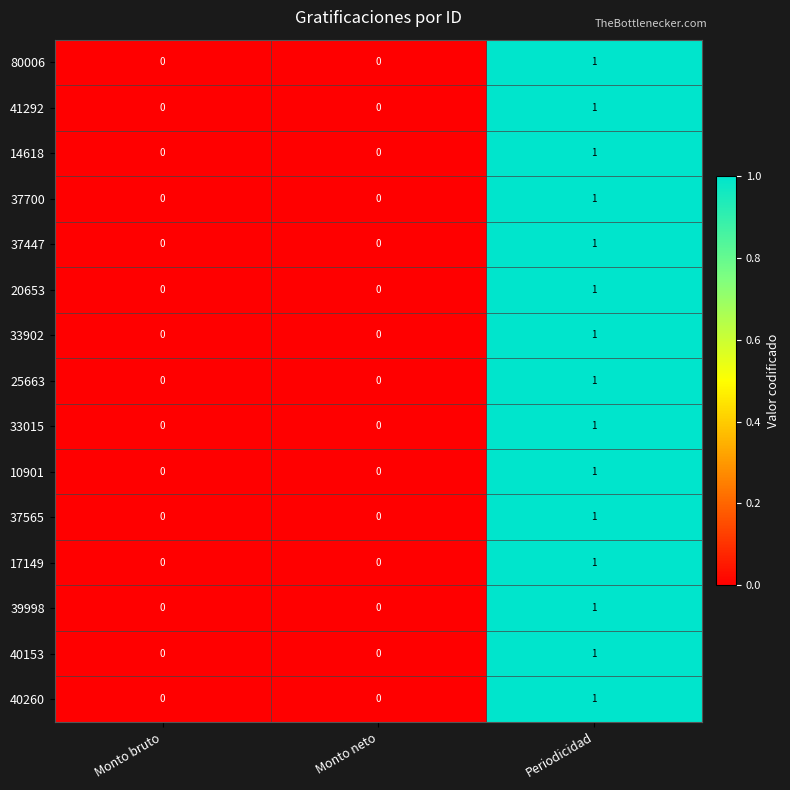

At which category is the sum across all series the highest?

Periodicidad